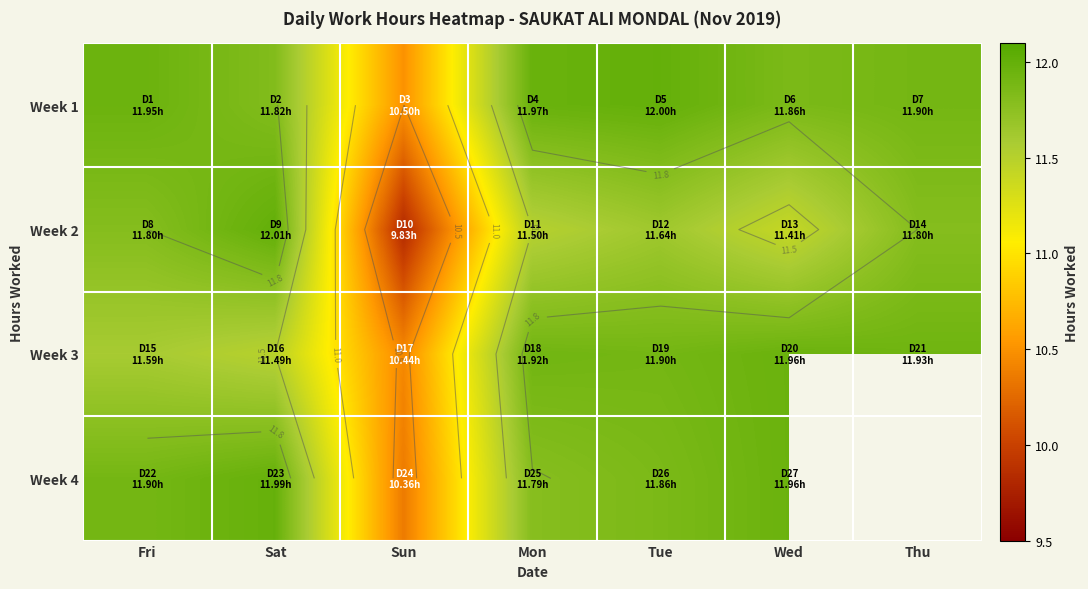

What is the difference between the highest and lowest values at Mon?

0.5